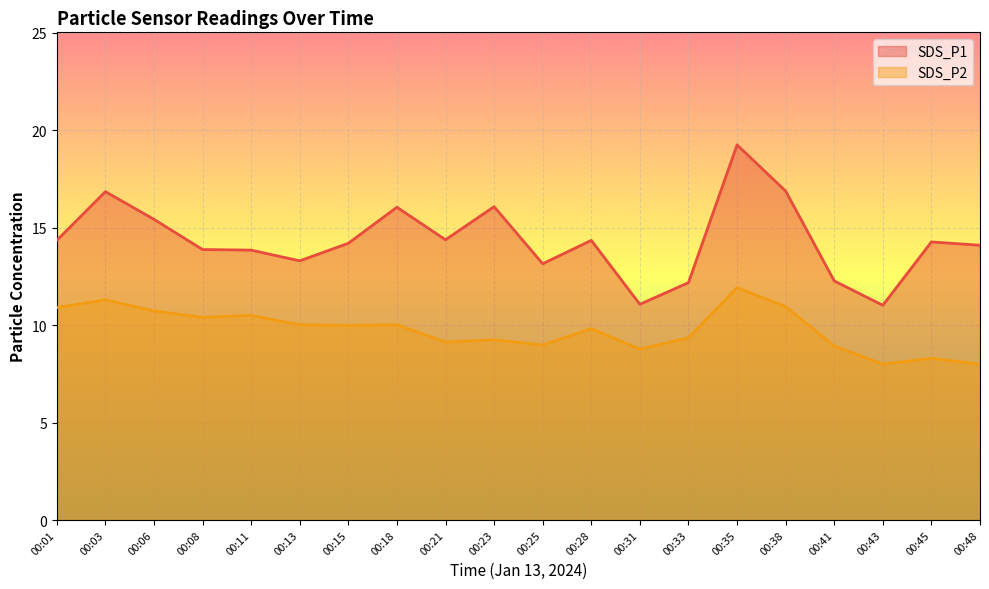

True or false: SDS_P1 and SDS_P2 cross at least once.

False